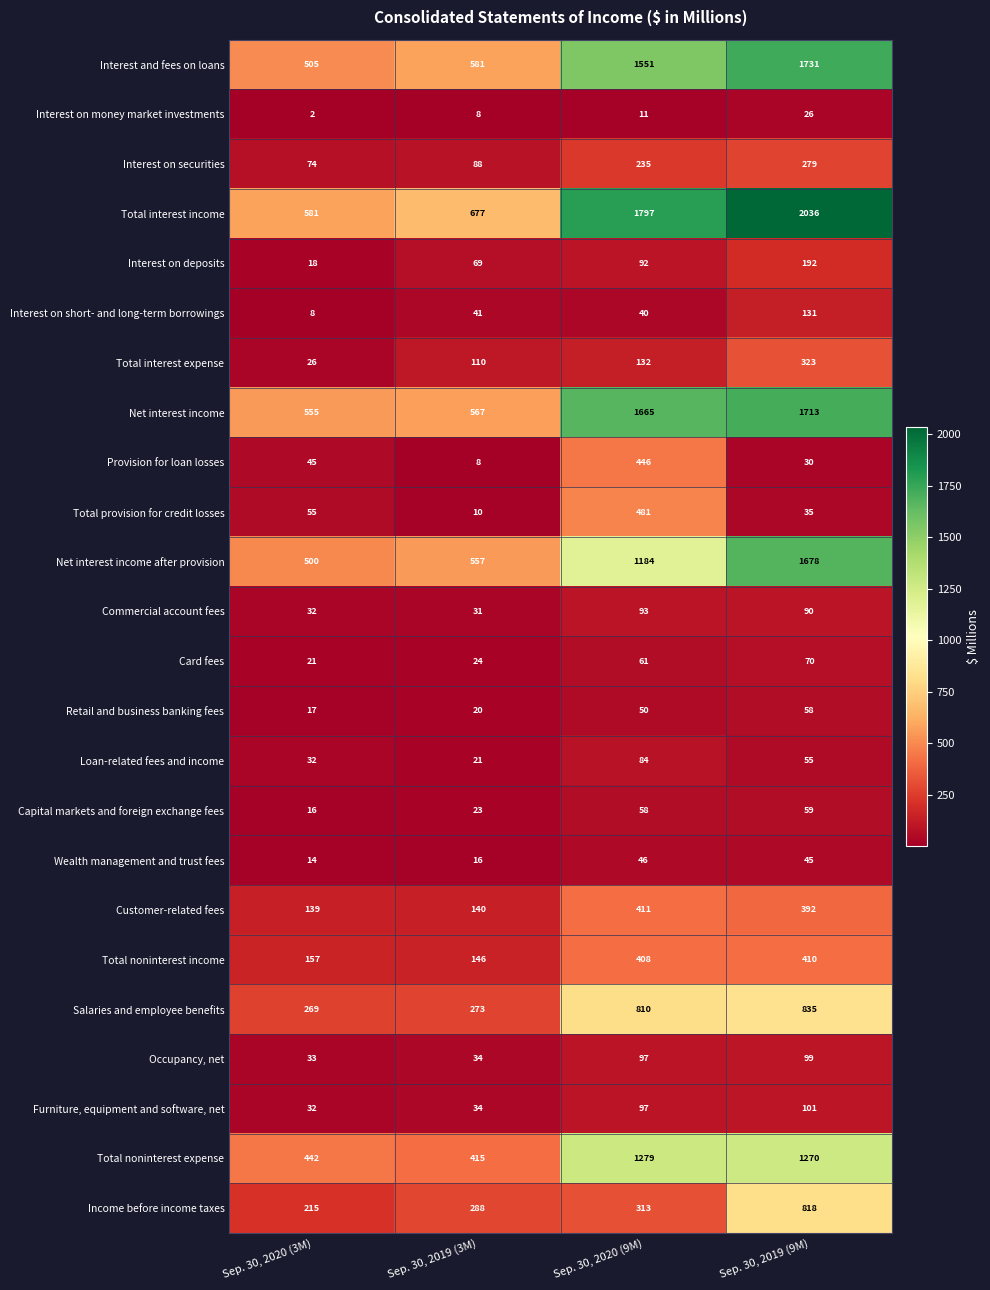

At which category does the chart reach its peak across all series?

Sep. 30, 2019 (9M)